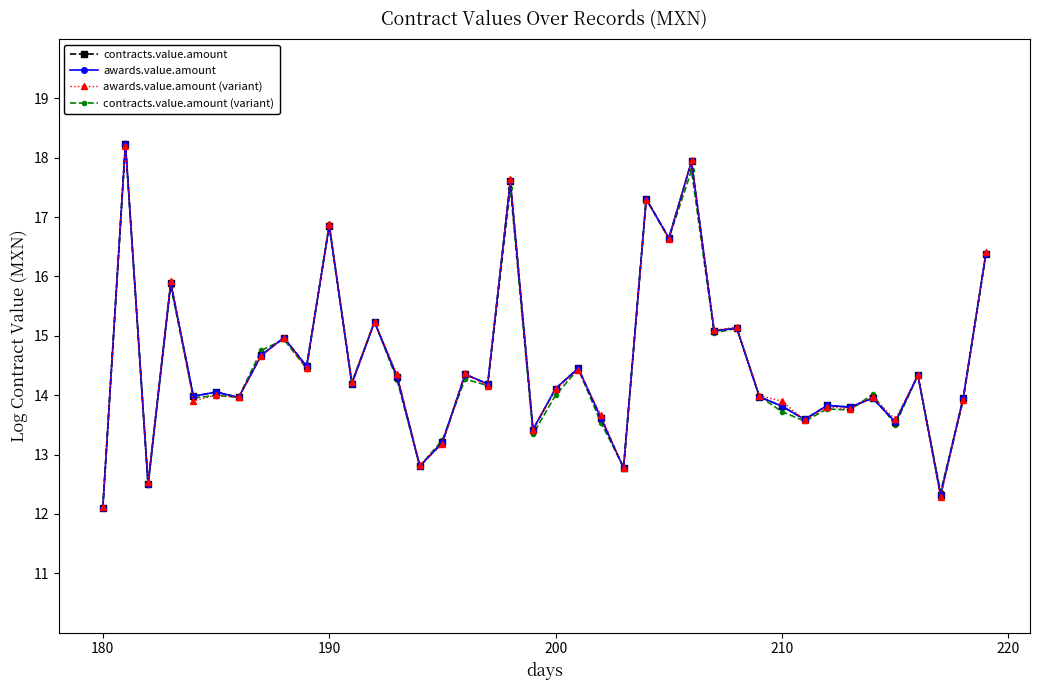

True or false: awards.value.amount and contracts.value.amount cross at least once.

False